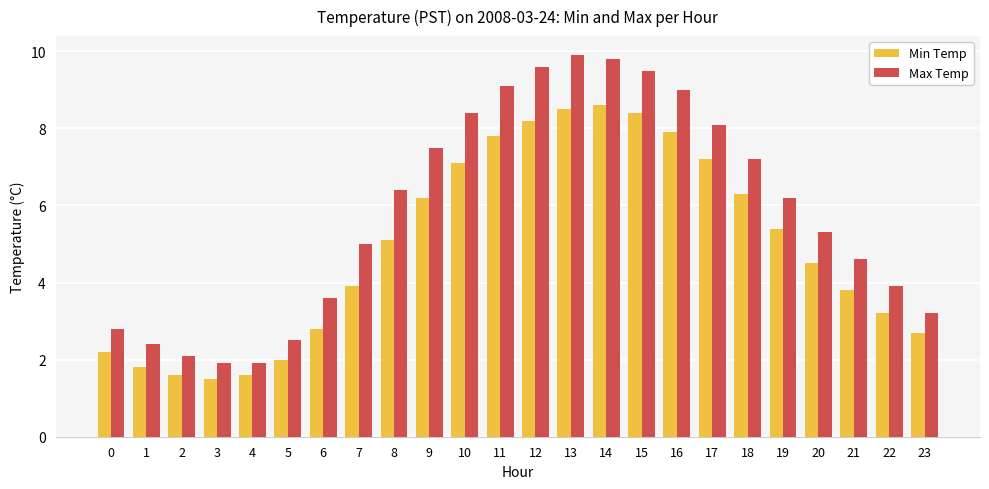

Which series has the largest range (max minus min)?

Max Temp